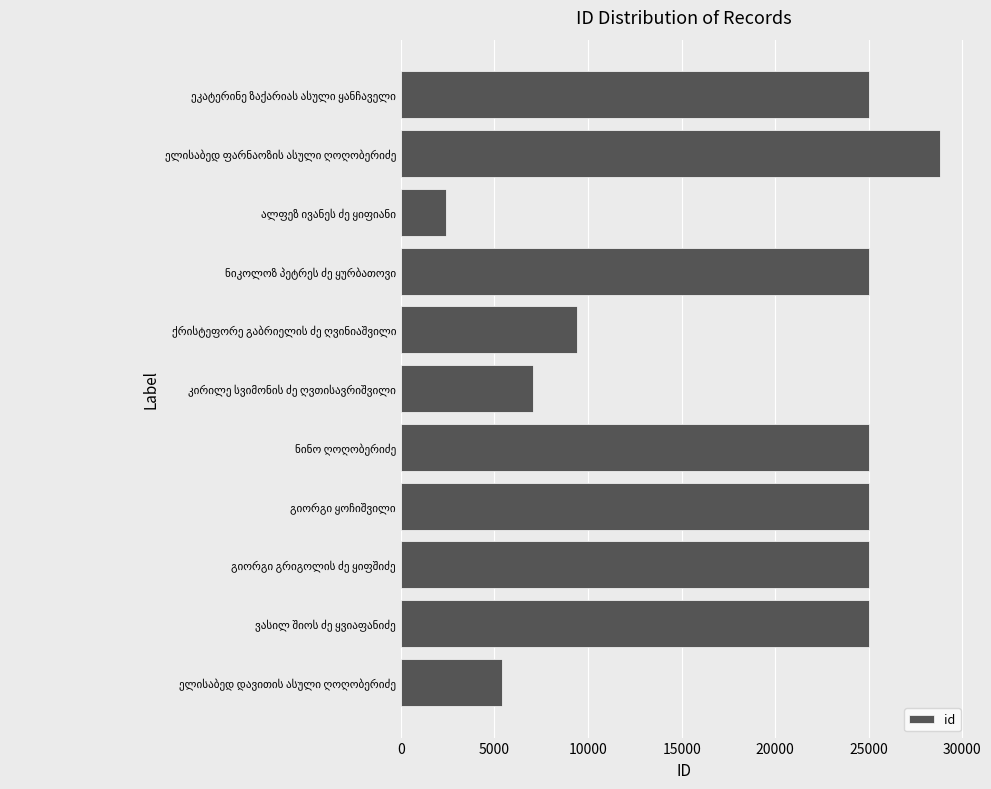

What is the difference between the maximum and minimum values?

26397